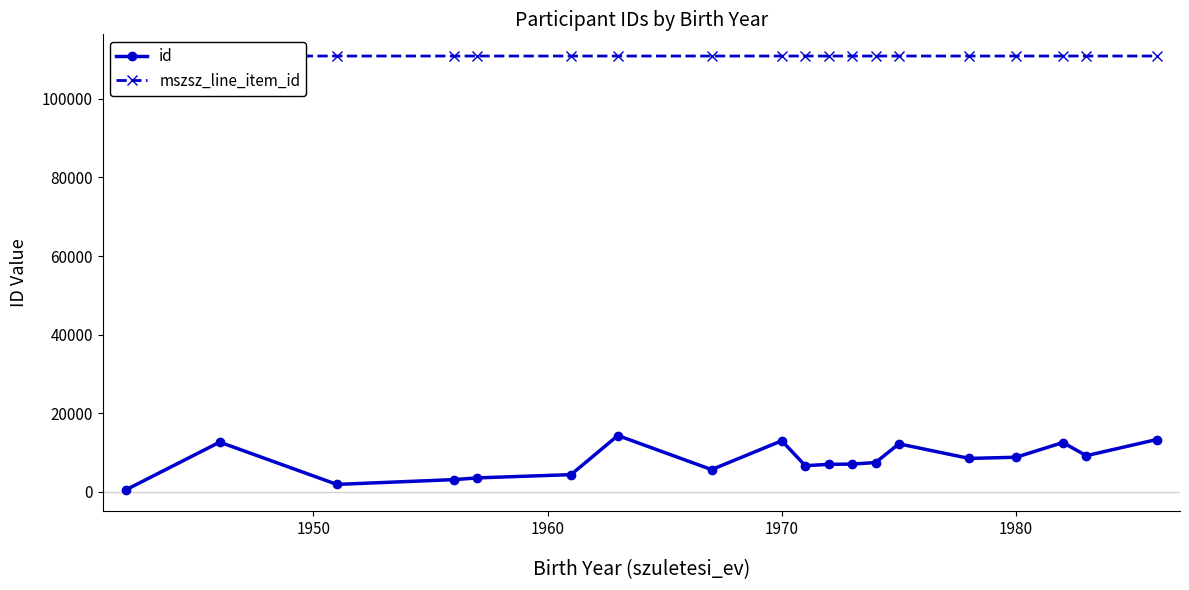

What is the maximum value for id?

14347